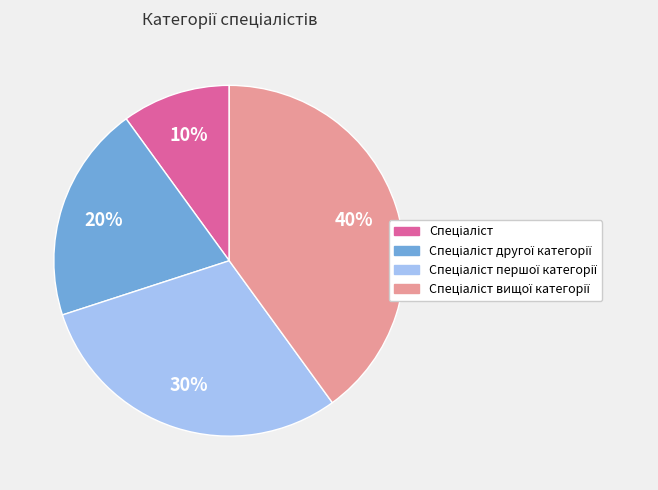

Is there a majority slice in this chart?

No